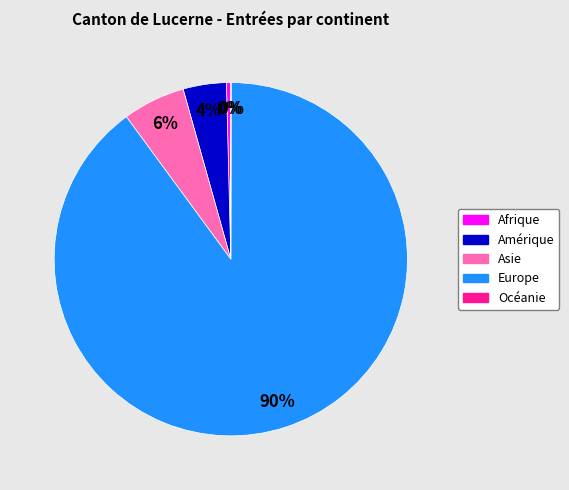

Does any single category account for the majority?

Yes